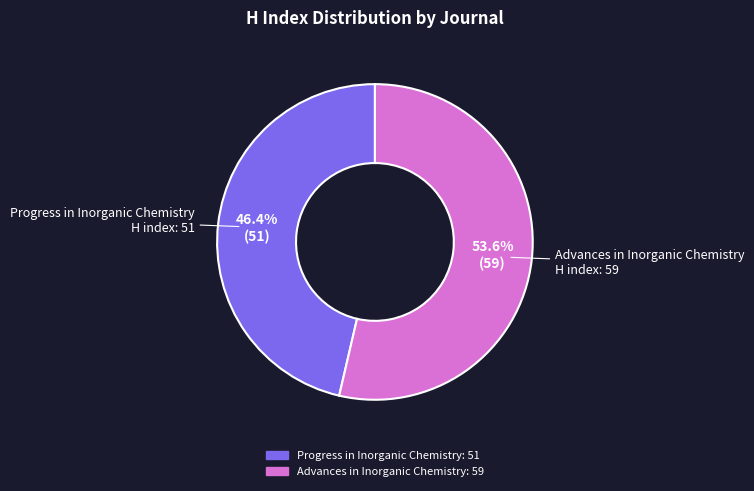

How many slices are in this pie chart?

2